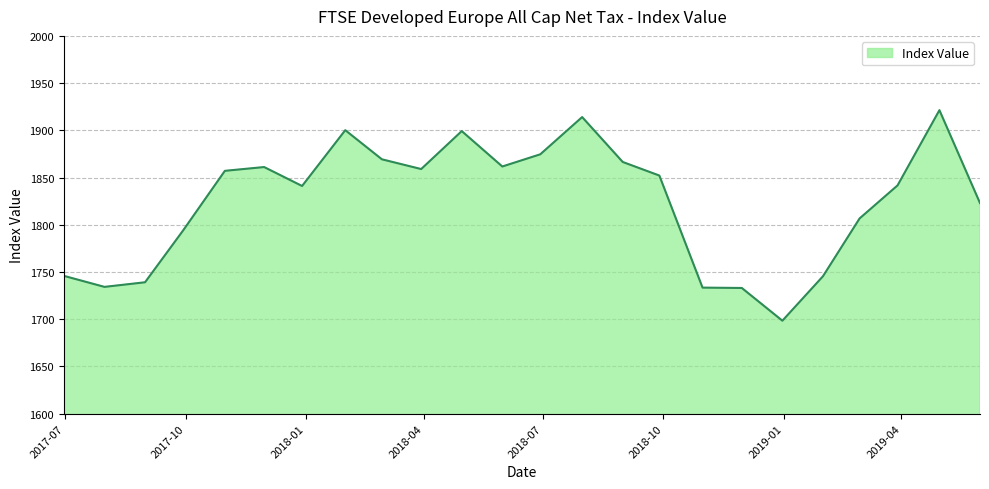

What is the difference between the maximum and minimum values?

222.9